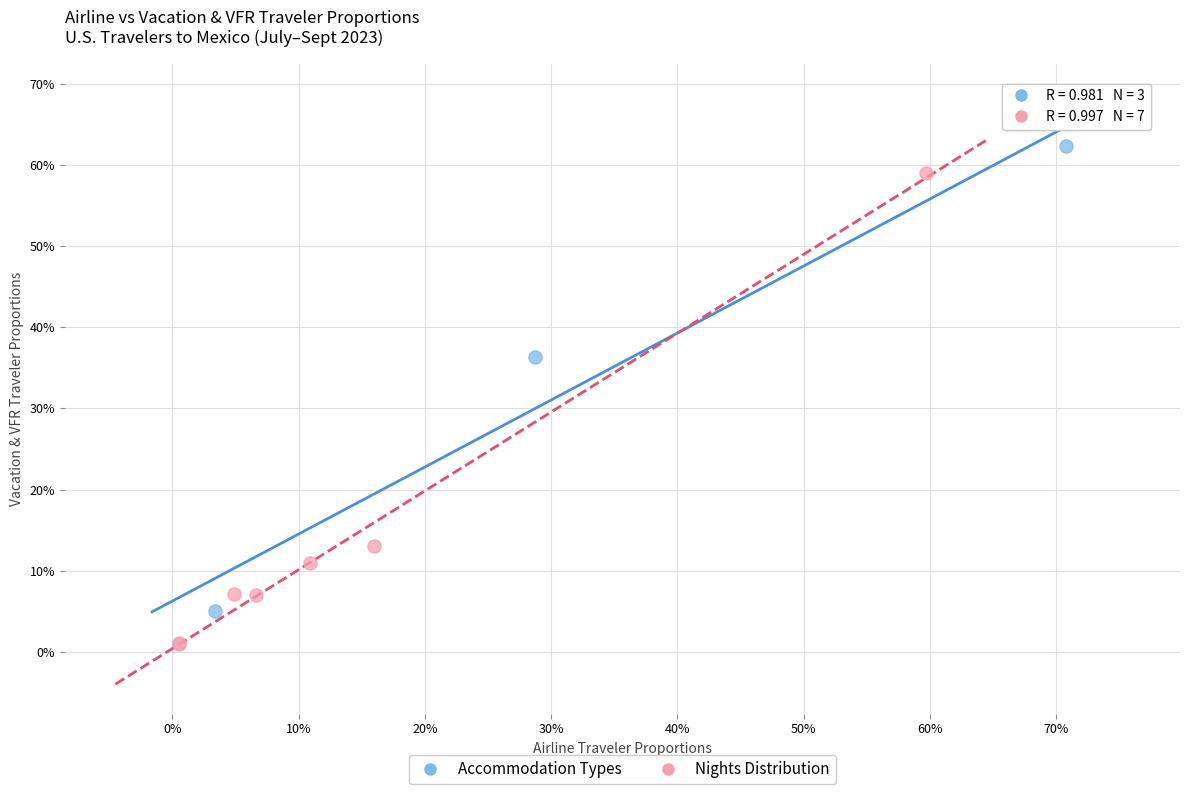

What are all the series names shown in the legend?

Accommodation Types, Nights Distribution